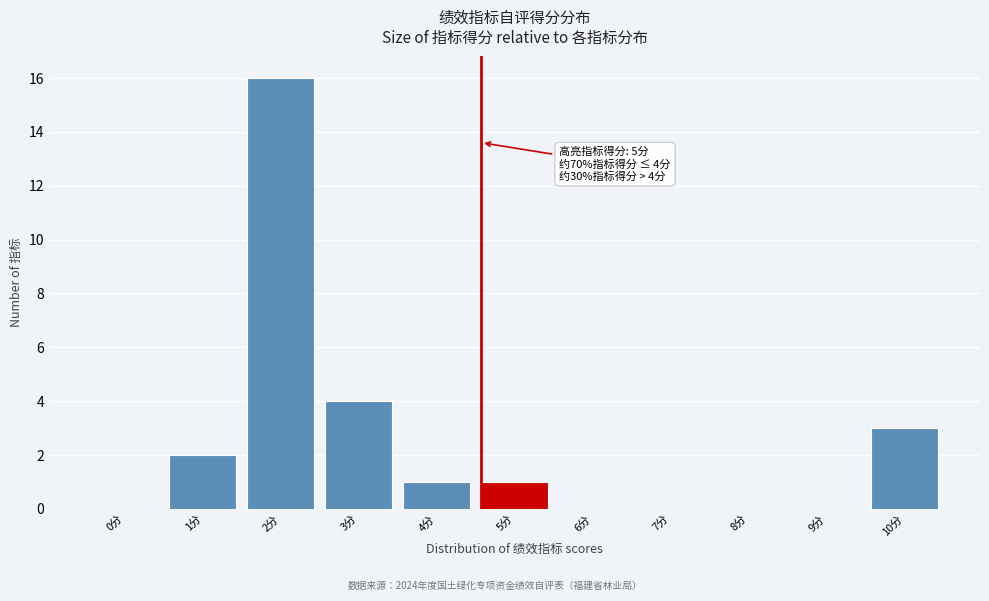

Reading left to right, list all the values displayed in this chart.

0分=0	1分=2	2分=16	3分=4	4分=1	5分=1	6分=0	7分=0	8分=0	9分=0	10分=3